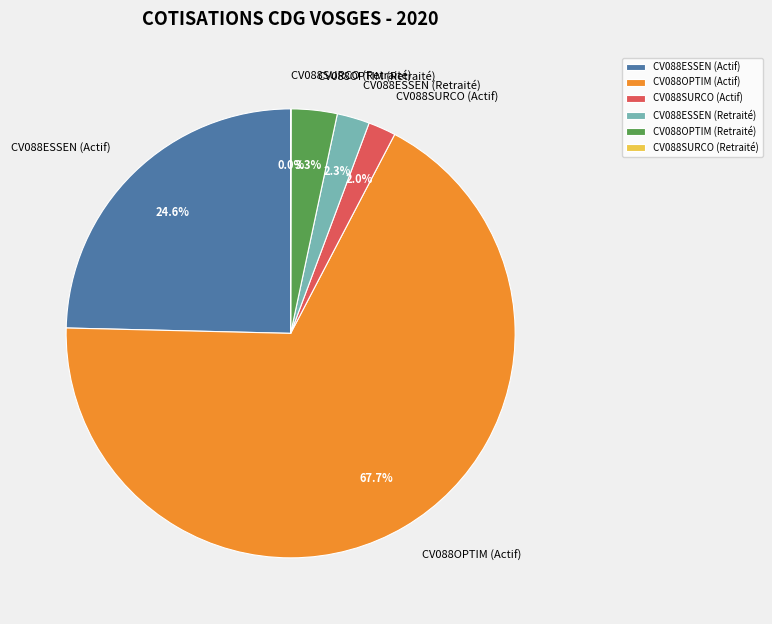

Is it true that CV088ESSEN (Retraité) is 13% of the pie?

False